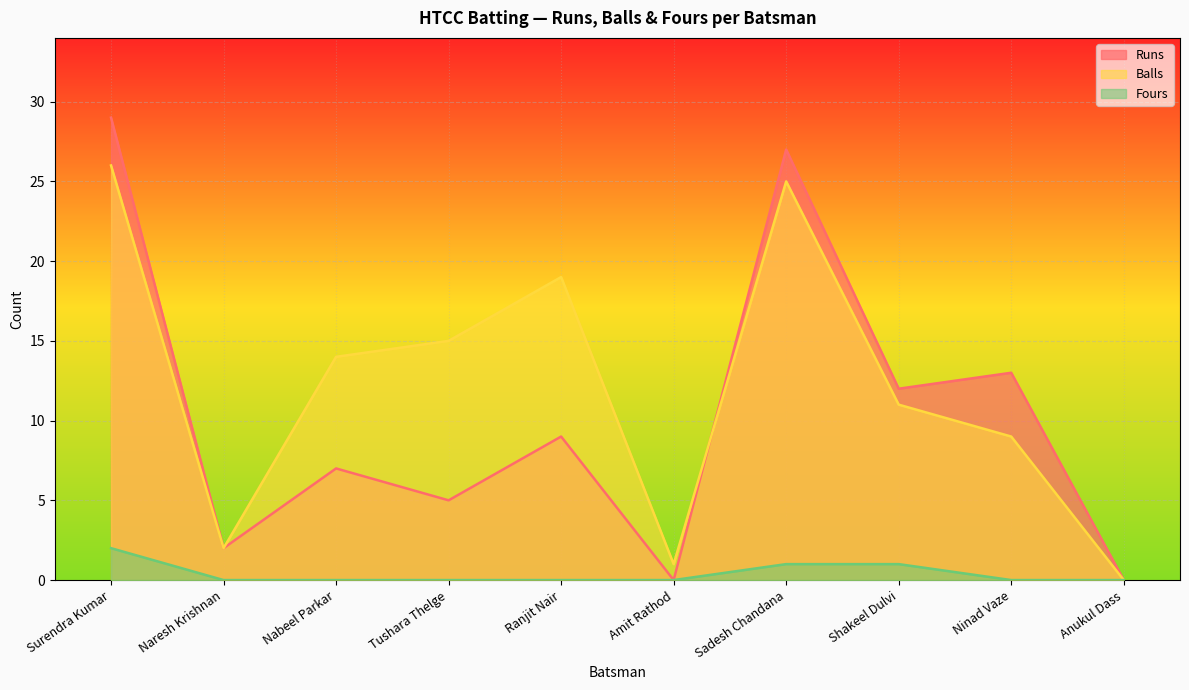

How many lines are shown in the chart?

3